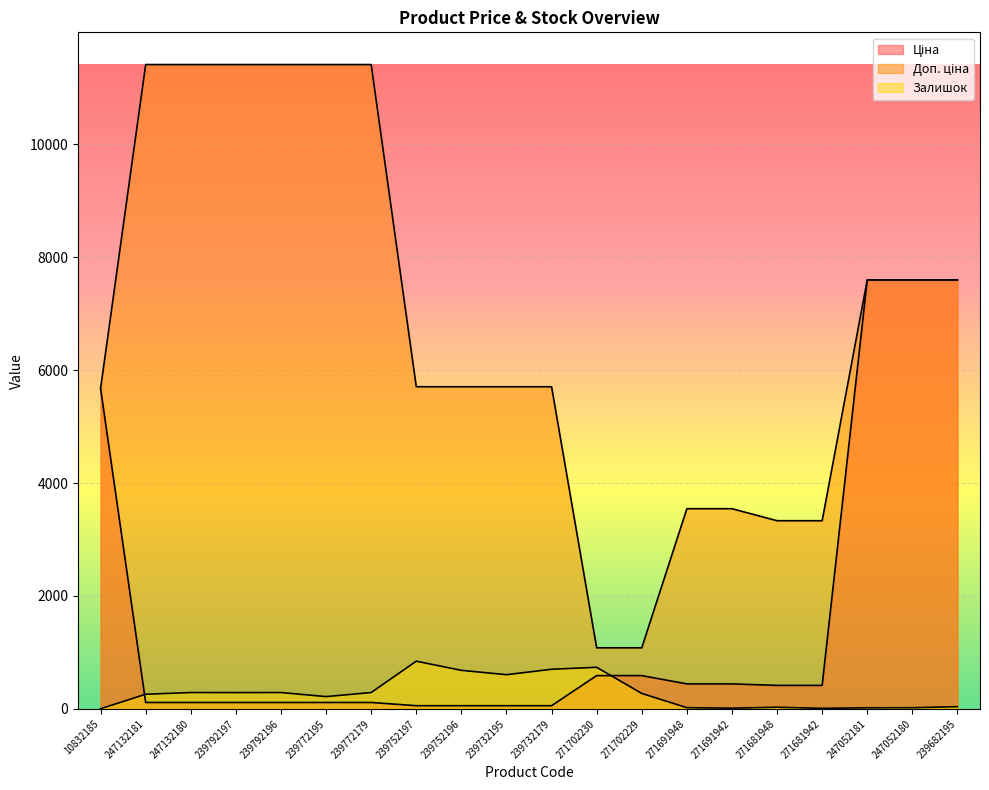

True or false: Залишок has more than 2 interior local peaks.

True